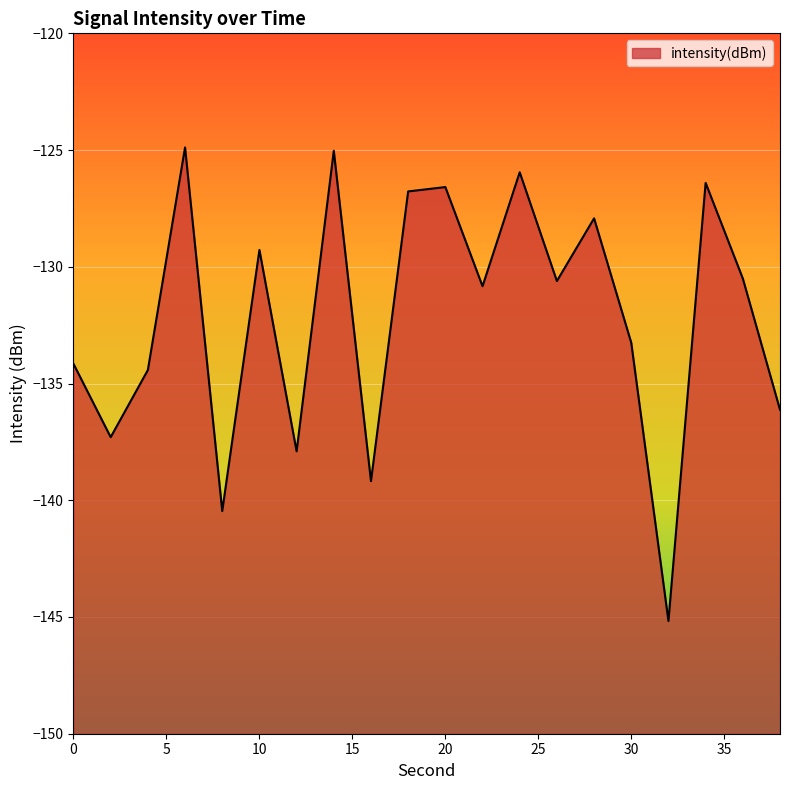

List the labels in order of value, largest first.

6, 14, 24, 34, 20, 18, 28, 10, 36, 26, 22, 30, 0, 4, 38, 2, 12, 16, 8, 32